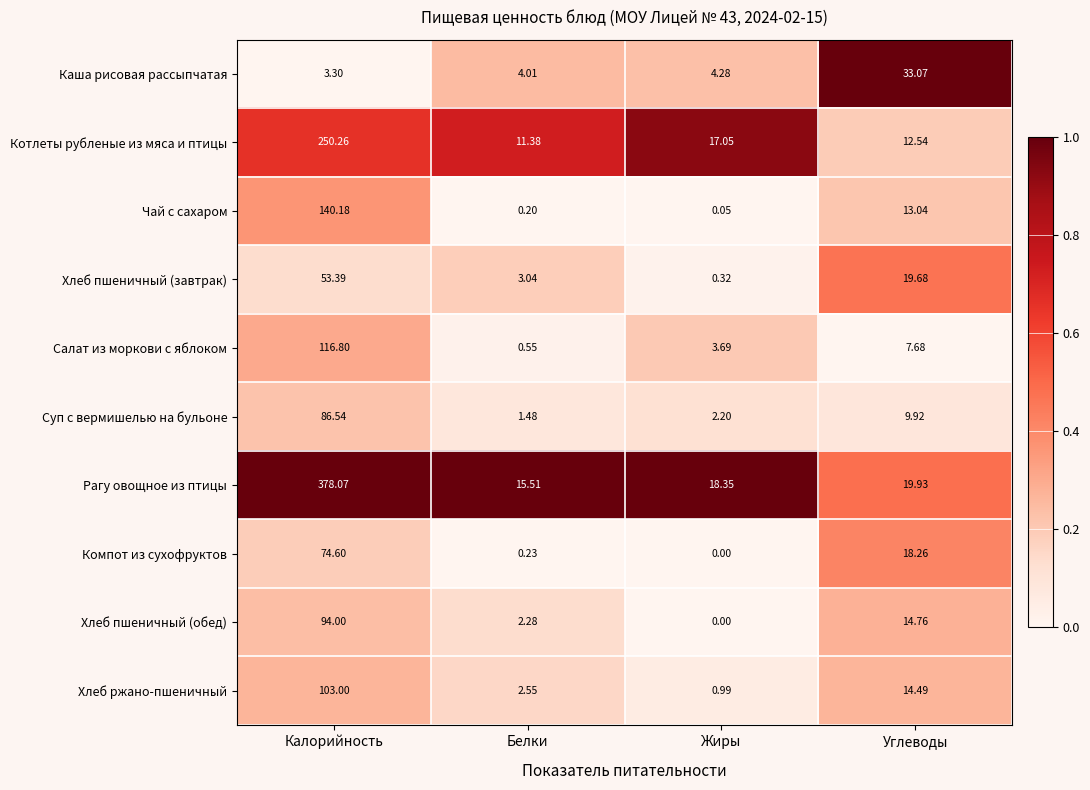

Is the value of Компот из сухофруктов at Калорийность greater than the value of Чай с сахаром at Углеводы?

Yes